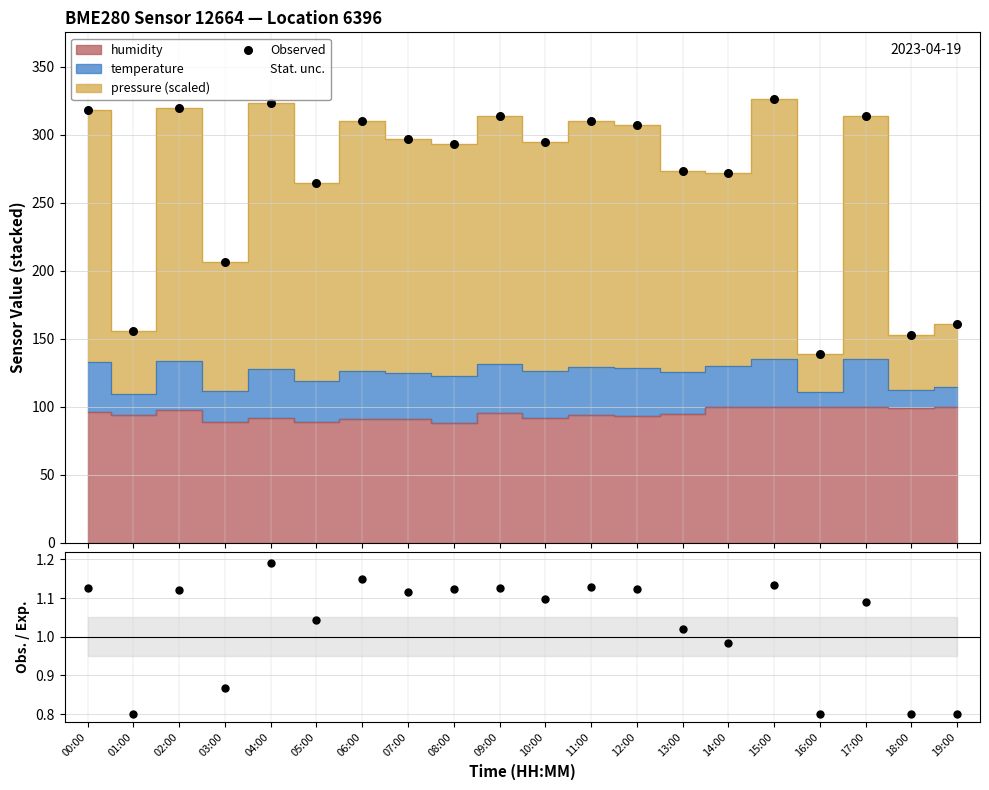

Which has a higher value, 05:00 or 08:00?

08:00